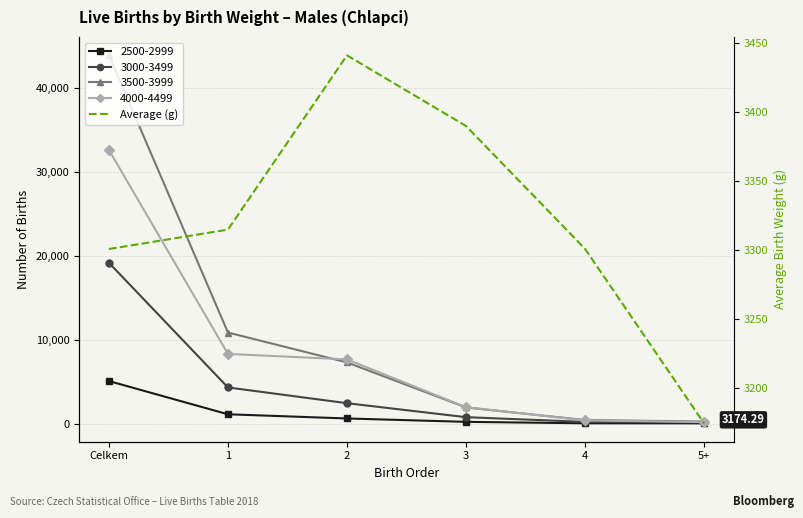

What is the greatest value displayed?

3440.7